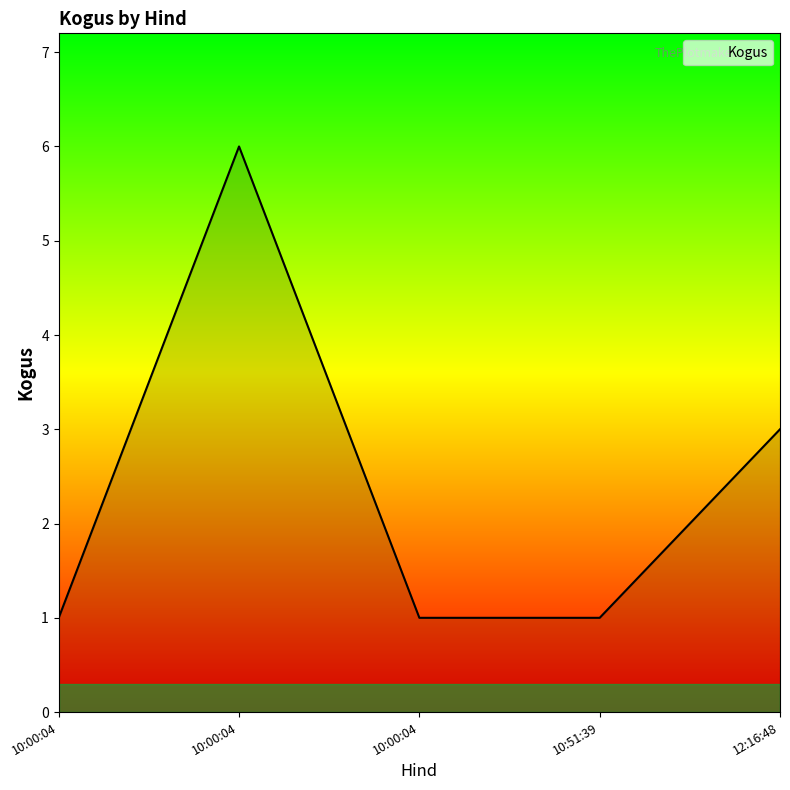

How many series are shown in this chart?

1